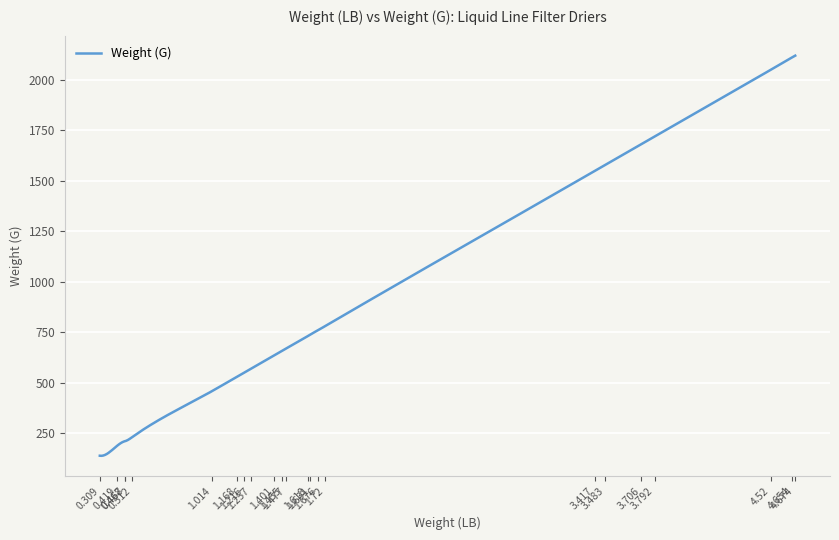

How many series are shown in this chart?

1